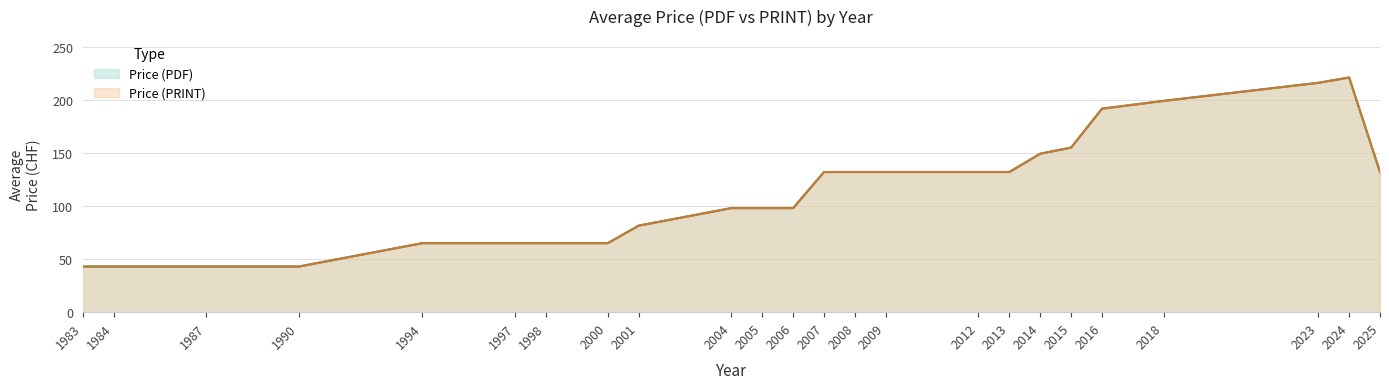

What value does the Price (PDF) series have at 1983?

43